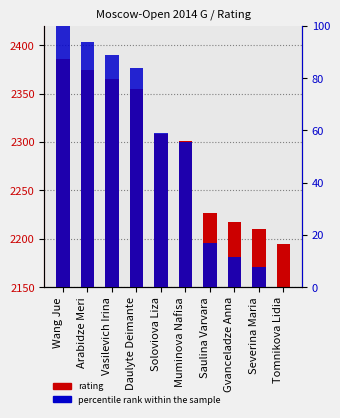

Reading left to right, transcribe all the data shown in this chart.

rating: 2386.0	2374.0	2365.0	2355.0	2308.0	2301.0	2227.0	2217.0	2210.0	2195.0
percentile rank within the sample: 100.0	93.7	89.0	83.8	59.2	55.5	16.8	11.5	7.9	0.0